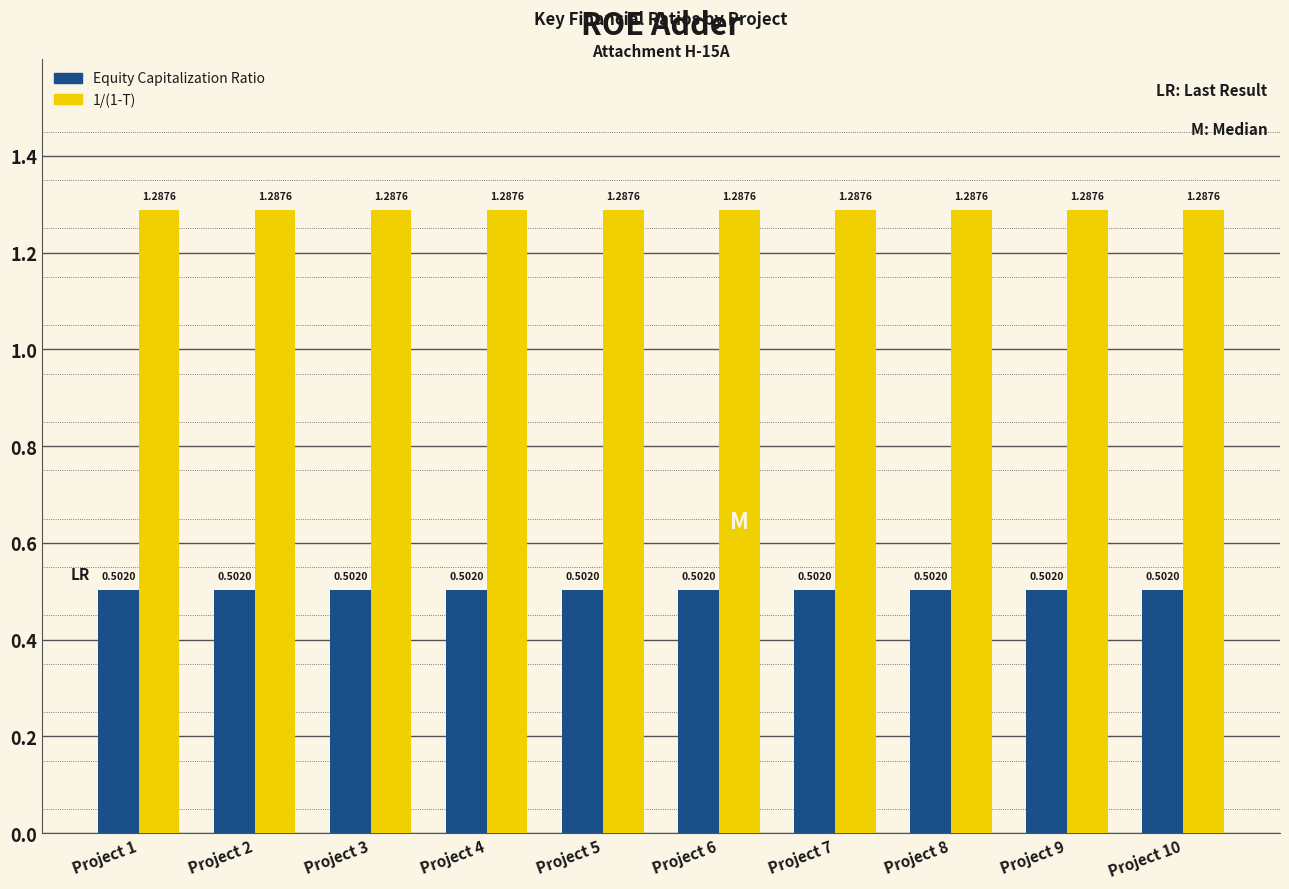

What is the sum of all Equity Capitalization Ratio values?

5.0